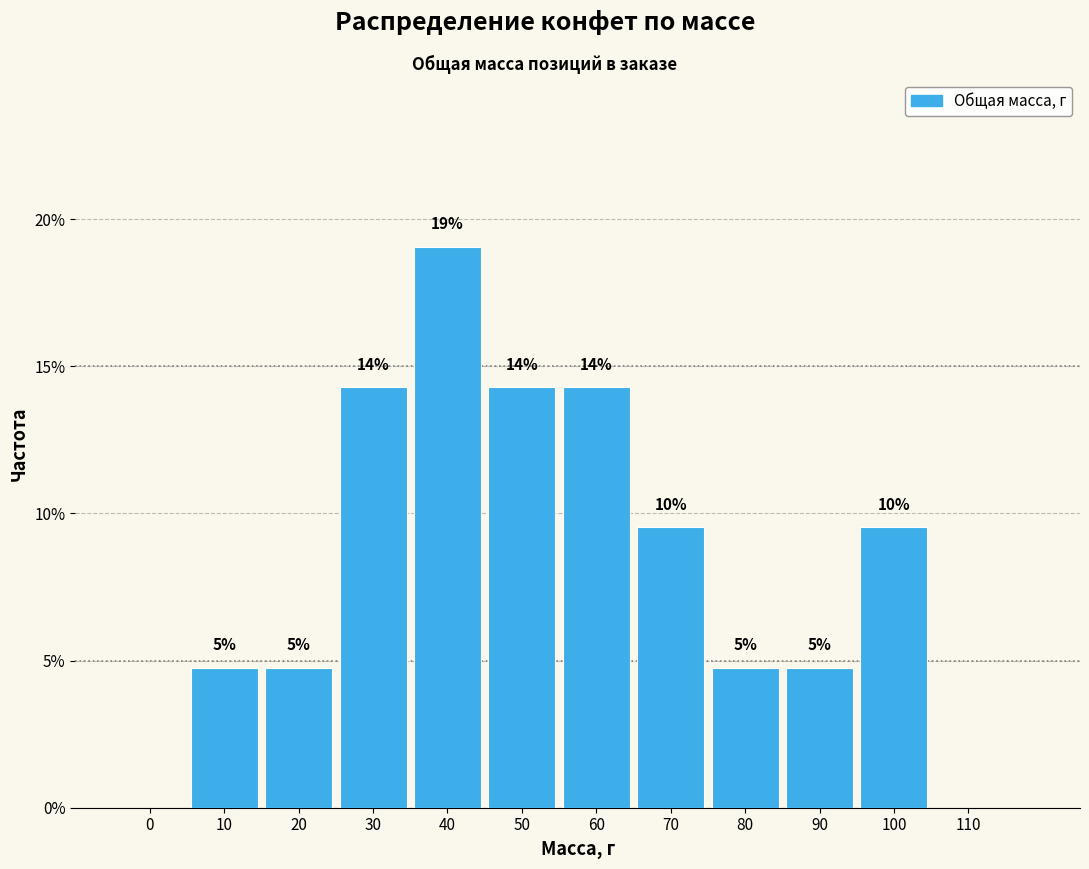

Are the bars horizontal?

No